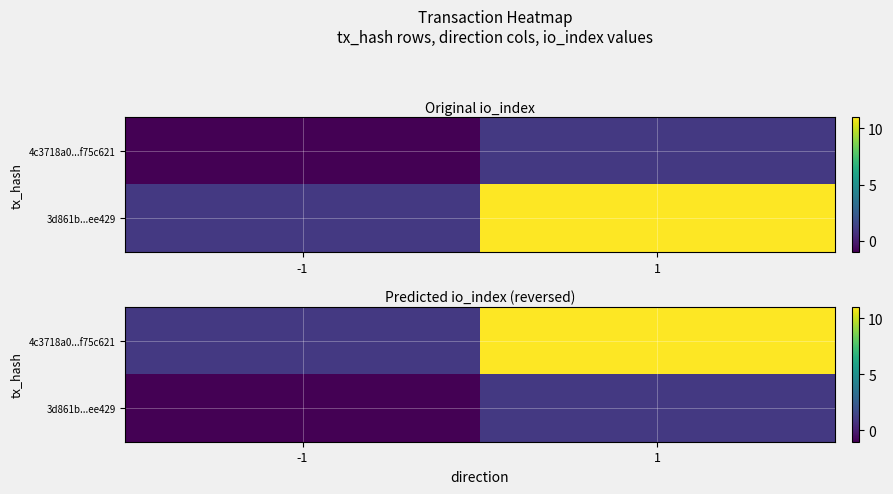

Where is 3d861b...ee429 nearest to the value 0?

-1